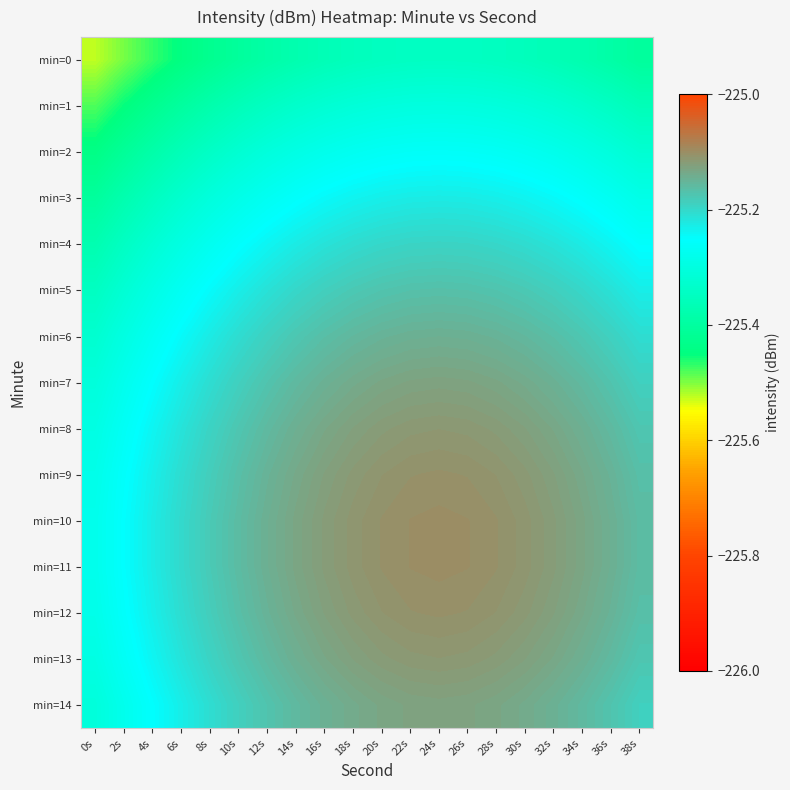

Reading left to right, list all the values displayed in this chart.

min=0: 0s=-225.5	2s=-225.5	4s=-225.5	6s=-225.4	8s=-225.4	10s=-225.4	12s=-225.4	14s=-225.4	16s=-225.4	18s=-225.4	20s=-225.3	22s=-225.3	24s=-225.3	26s=-225.3	28s=-225.3	30s=-225.4	32s=-225.4	34s=-225.4	36s=-225.4	38s=-225.4
min=1: 0s=-225.5	2s=-225.5	4s=-225.4	6s=-225.4	8s=-225.4	10s=-225.4	12s=-225.3	14s=-225.3	16s=-225.3	18s=-225.3	20s=-225.3	22s=-225.3	24s=-225.3	26s=-225.3	28s=-225.3	30s=-225.3	32s=-225.3	34s=-225.3	36s=-225.3	38s=-225.4
min=2: 0s=-225.4	2s=-225.4	4s=-225.4	6s=-225.4	8s=-225.3	10s=-225.3	12s=-225.3	14s=-225.3	16s=-225.3	18s=-225.3	20s=-225.3	22s=-225.3	24s=-225.3	26s=-225.3	28s=-225.3	30s=-225.3	32s=-225.3	34s=-225.3	36s=-225.3	38s=-225.3
min=3: 0s=-225.4	2s=-225.4	4s=-225.3	6s=-225.3	8s=-225.3	10s=-225.3	12s=-225.3	14s=-225.3	16s=-225.2	18s=-225.2	20s=-225.2	22s=-225.2	24s=-225.2	26s=-225.2	28s=-225.2	30s=-225.2	32s=-225.2	34s=-225.3	36s=-225.3	38s=-225.3
min=4: 0s=-225.4	2s=-225.3	4s=-225.3	6s=-225.3	8s=-225.3	10s=-225.3	12s=-225.2	14s=-225.2	16s=-225.2	18s=-225.2	20s=-225.2	22s=-225.2	24s=-225.2	26s=-225.2	28s=-225.2	30s=-225.2	32s=-225.2	34s=-225.2	36s=-225.2	38s=-225.3
min=5: 0s=-225.3	2s=-225.3	4s=-225.3	6s=-225.3	8s=-225.2	10s=-225.2	12s=-225.2	14s=-225.2	16s=-225.2	18s=-225.2	20s=-225.2	22s=-225.2	24s=-225.2	26s=-225.2	28s=-225.2	30s=-225.2	32s=-225.2	34s=-225.2	36s=-225.2	38s=-225.2
min=6: 0s=-225.3	2s=-225.3	4s=-225.3	6s=-225.2	8s=-225.2	10s=-225.2	12s=-225.2	14s=-225.2	16s=-225.2	18s=-225.2	20s=-225.1	22s=-225.1	24s=-225.1	26s=-225.1	28s=-225.1	30s=-225.2	32s=-225.2	34s=-225.2	36s=-225.2	38s=-225.2
min=7: 0s=-225.3	2s=-225.3	4s=-225.3	6s=-225.2	8s=-225.2	10s=-225.2	12s=-225.2	14s=-225.2	16s=-225.1	18s=-225.1	20s=-225.1	22s=-225.1	24s=-225.1	26s=-225.1	28s=-225.1	30s=-225.1	32s=-225.1	34s=-225.2	36s=-225.2	38s=-225.2
min=8: 0s=-225.3	2s=-225.3	4s=-225.2	6s=-225.2	8s=-225.2	10s=-225.2	12s=-225.2	14s=-225.1	16s=-225.1	18s=-225.1	20s=-225.1	22s=-225.1	24s=-225.1	26s=-225.1	28s=-225.1	30s=-225.1	32s=-225.1	34s=-225.1	36s=-225.2	38s=-225.2
min=9: 0s=-225.3	2s=-225.3	4s=-225.2	6s=-225.2	8s=-225.2	10s=-225.2	12s=-225.1	14s=-225.1	16s=-225.1	18s=-225.1	20s=-225.1	22s=-225.1	24s=-225.1	26s=-225.1	28s=-225.1	30s=-225.1	32s=-225.1	34s=-225.1	36s=-225.1	38s=-225.2
min=10: 0s=-225.3	2s=-225.3	4s=-225.2	6s=-225.2	8s=-225.2	10s=-225.2	12s=-225.1	14s=-225.1	16s=-225.1	18s=-225.1	20s=-225.1	22s=-225.1	24s=-225.1	26s=-225.1	28s=-225.1	30s=-225.1	32s=-225.1	34s=-225.1	36s=-225.1	38s=-225.2
min=11: 0s=-225.3	2s=-225.3	4s=-225.2	6s=-225.2	8s=-225.2	10s=-225.2	12s=-225.1	14s=-225.1	16s=-225.1	18s=-225.1	20s=-225.1	22s=-225.1	24s=-225.1	26s=-225.1	28s=-225.1	30s=-225.1	32s=-225.1	34s=-225.1	36s=-225.1	38s=-225.2
min=12: 0s=-225.3	2s=-225.3	4s=-225.2	6s=-225.2	8s=-225.2	10s=-225.2	12s=-225.1	14s=-225.1	16s=-225.1	18s=-225.1	20s=-225.1	22s=-225.1	24s=-225.1	26s=-225.1	28s=-225.1	30s=-225.1	32s=-225.1	34s=-225.1	36s=-225.1	38s=-225.2
min=13: 0s=-225.3	2s=-225.3	4s=-225.2	6s=-225.2	8s=-225.2	10s=-225.2	12s=-225.2	14s=-225.1	16s=-225.1	18s=-225.1	20s=-225.1	22s=-225.1	24s=-225.1	26s=-225.1	28s=-225.1	30s=-225.1	32s=-225.1	34s=-225.1	36s=-225.2	38s=-225.2
min=14: 0s=-225.3	2s=-225.3	4s=-225.3	6s=-225.2	8s=-225.2	10s=-225.2	12s=-225.2	14s=-225.2	16s=-225.1	18s=-225.1	20s=-225.1	22s=-225.1	24s=-225.1	26s=-225.1	28s=-225.1	30s=-225.1	32s=-225.1	34s=-225.2	36s=-225.2	38s=-225.2